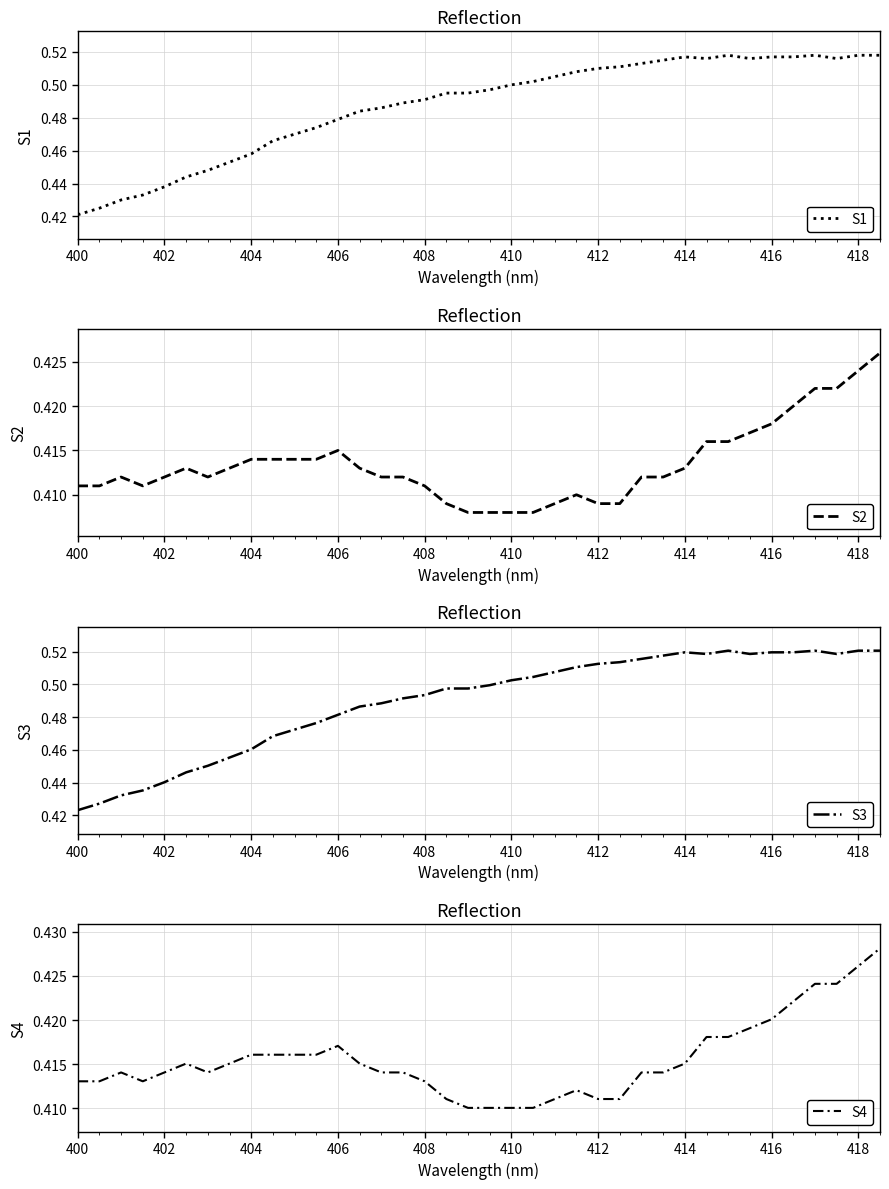

What is the lowest value of the S3 series?

0.4